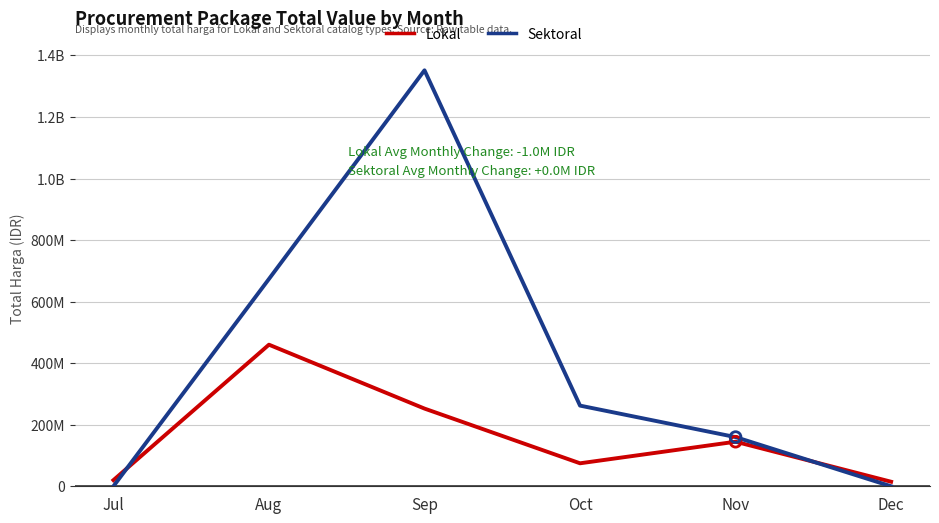

What are all the series names shown in the legend?

Lokal, Sektoral